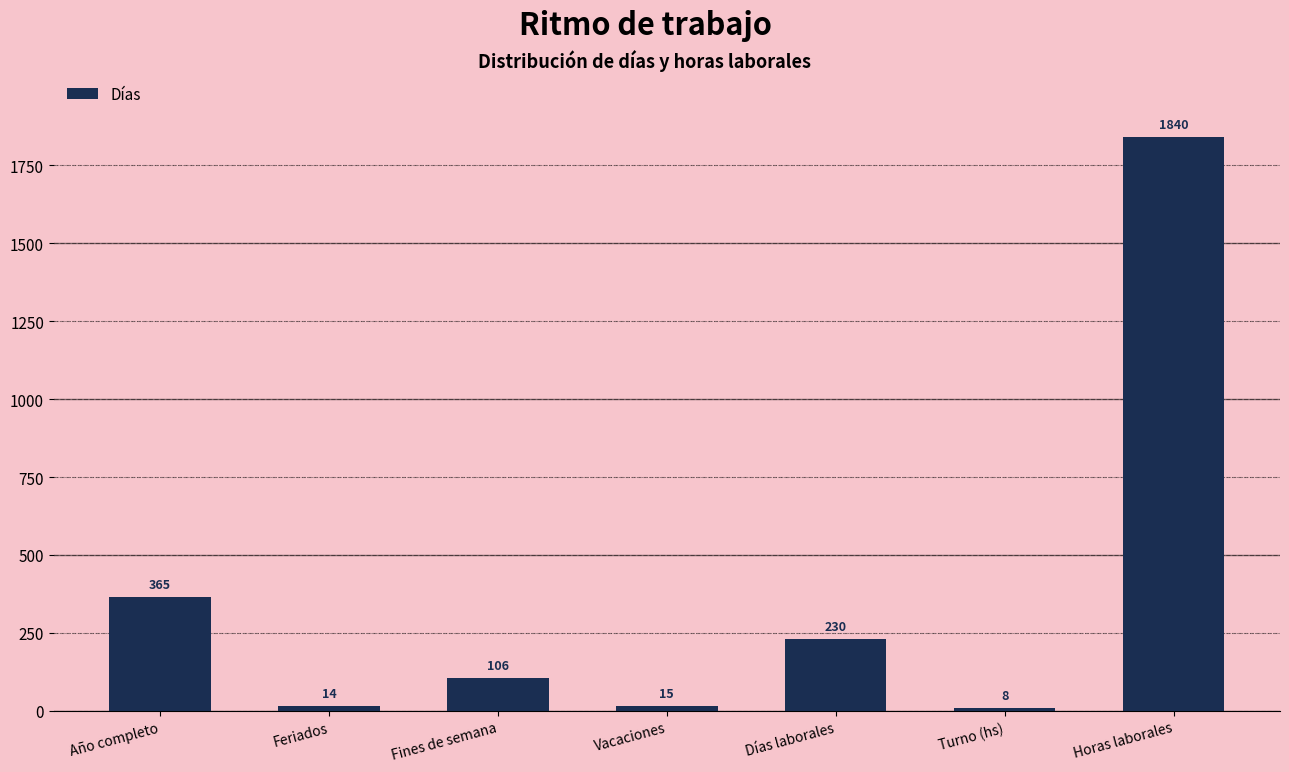

What is the difference between the second highest and second lowest values?

351